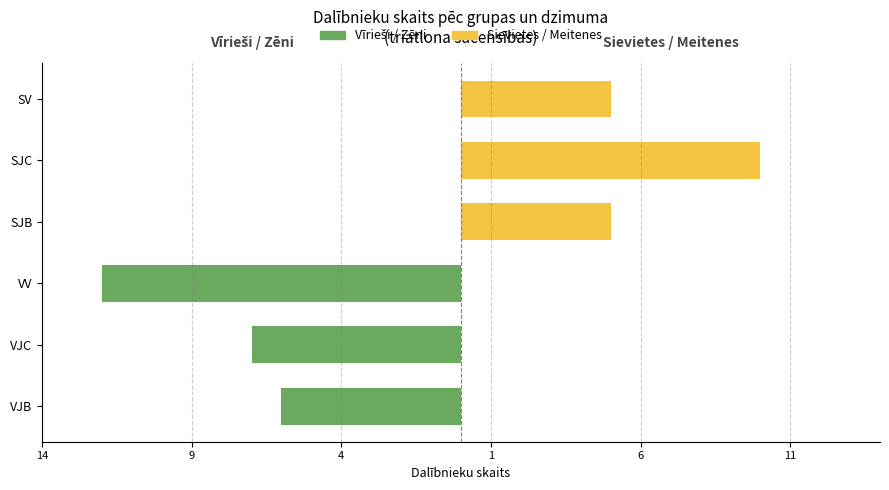

How many categories are shown in the chart?

6